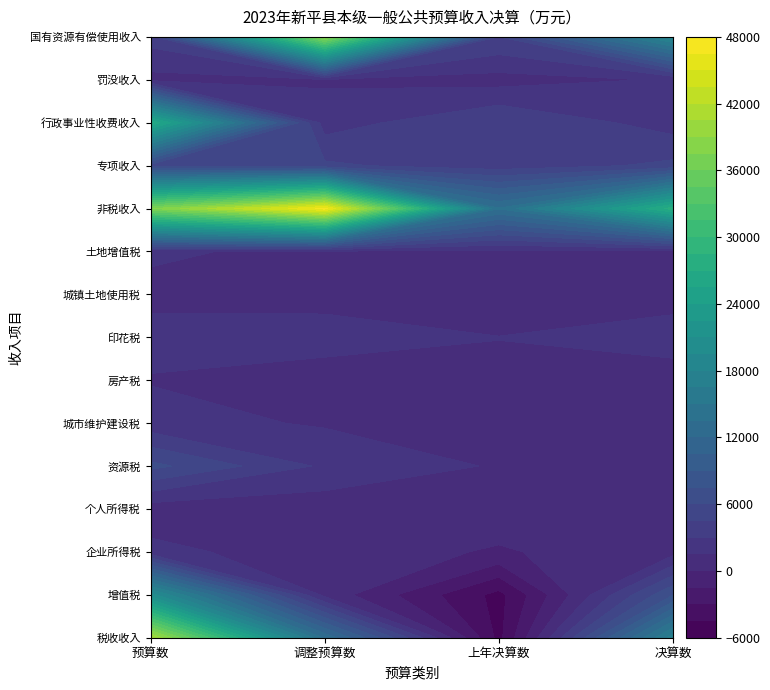

The value of 房产税 at 决算数 is 336. True or false?

False